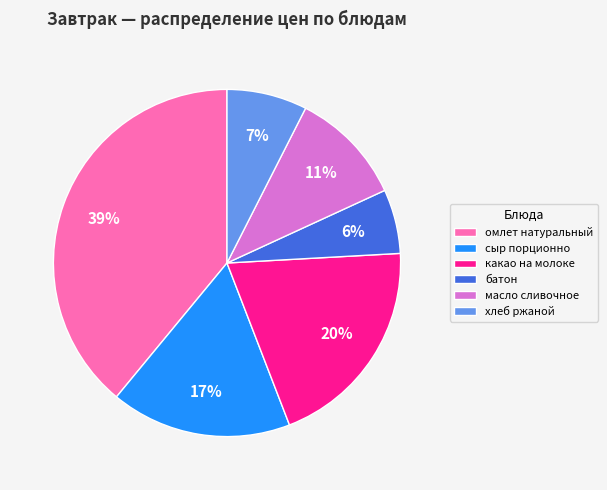

How many slices are in this pie chart?

6